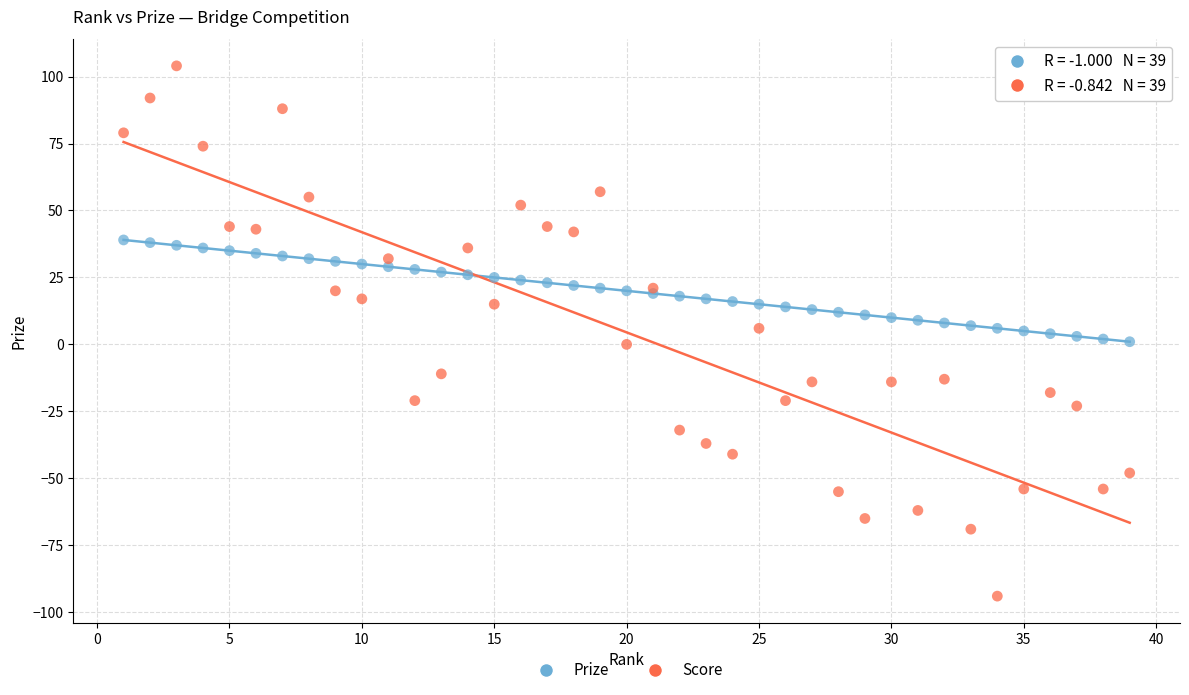

Which series contains the lowest Y value?

Score